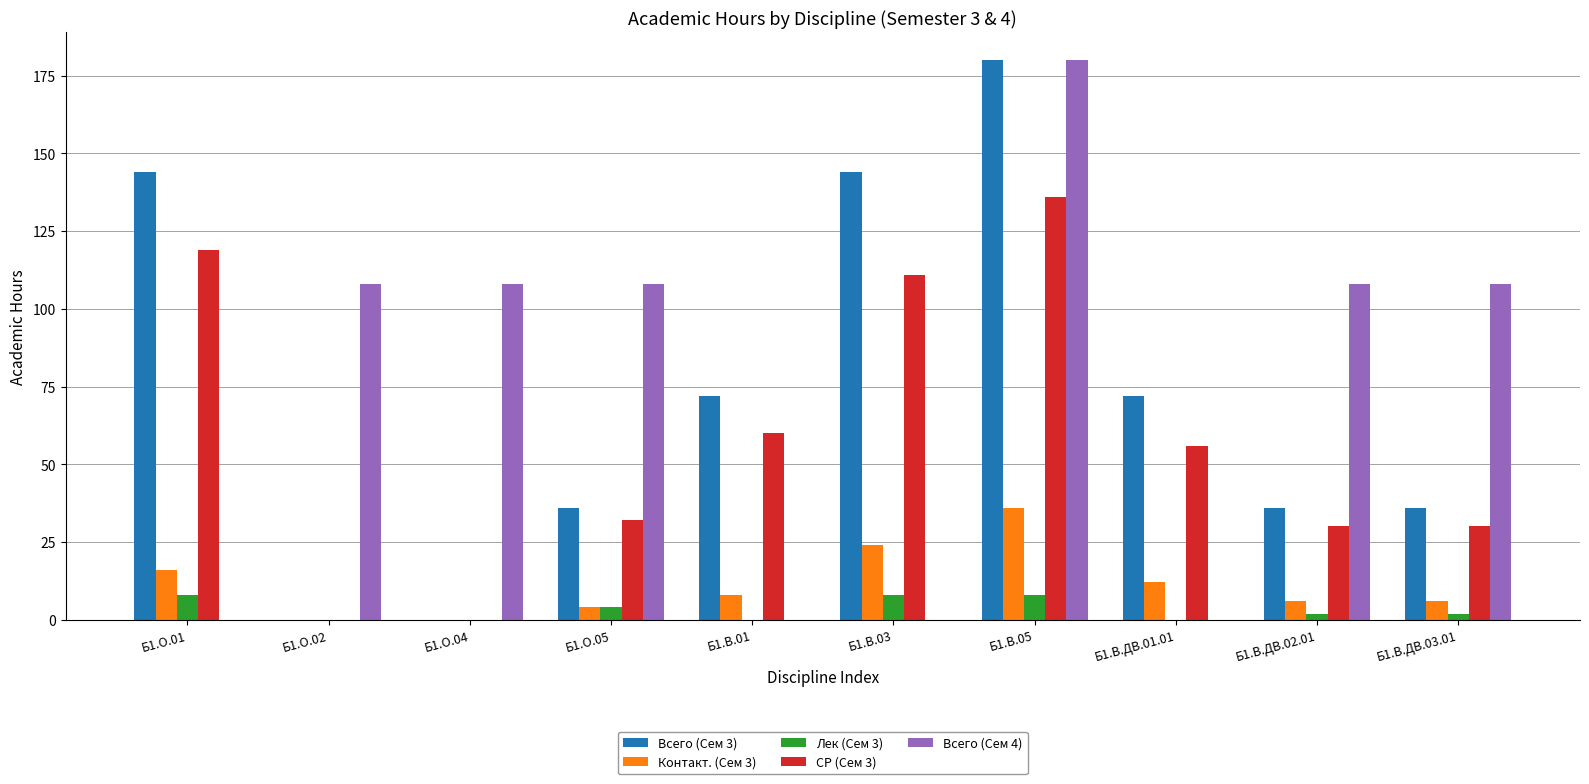

At which label does СР (Сем 3) reach its peak?

Б1.В.05